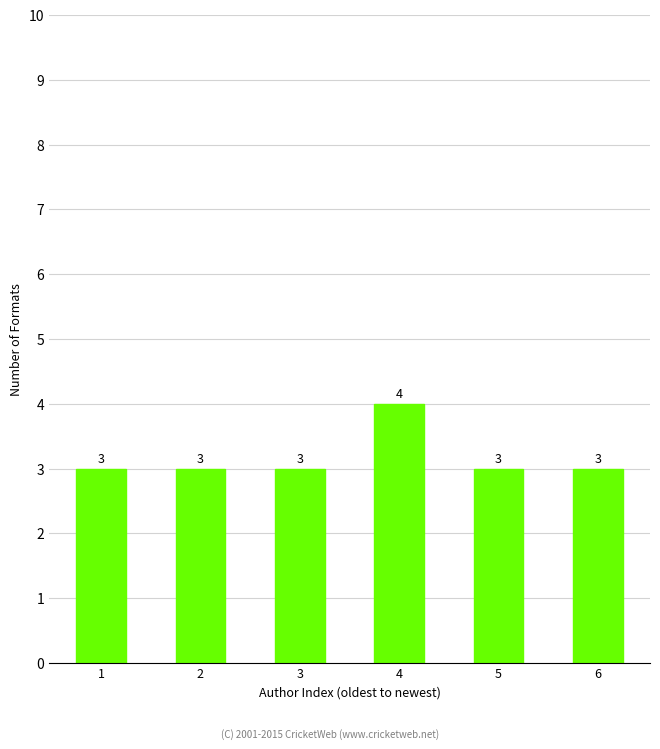

Approximately how many times larger is the value at 4 compared to 3?

1.3